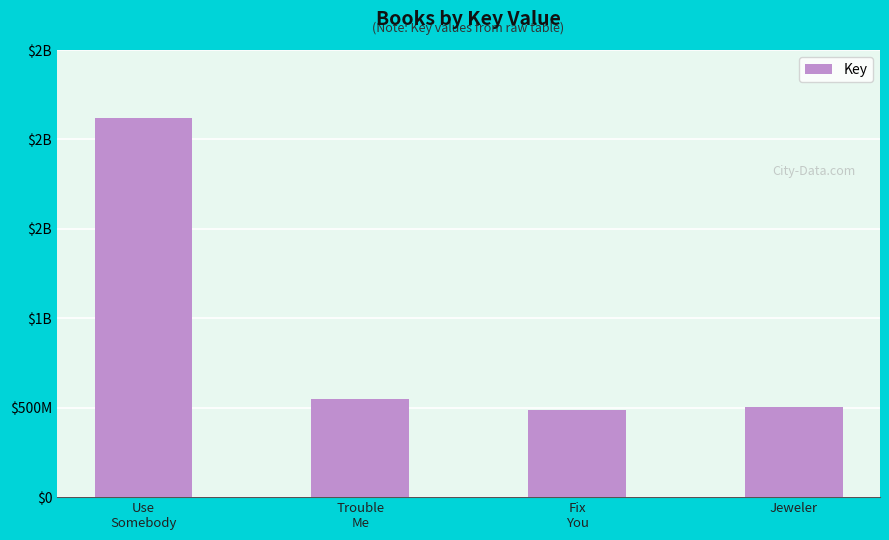

Read the value at Use
Somebody.

2122316266